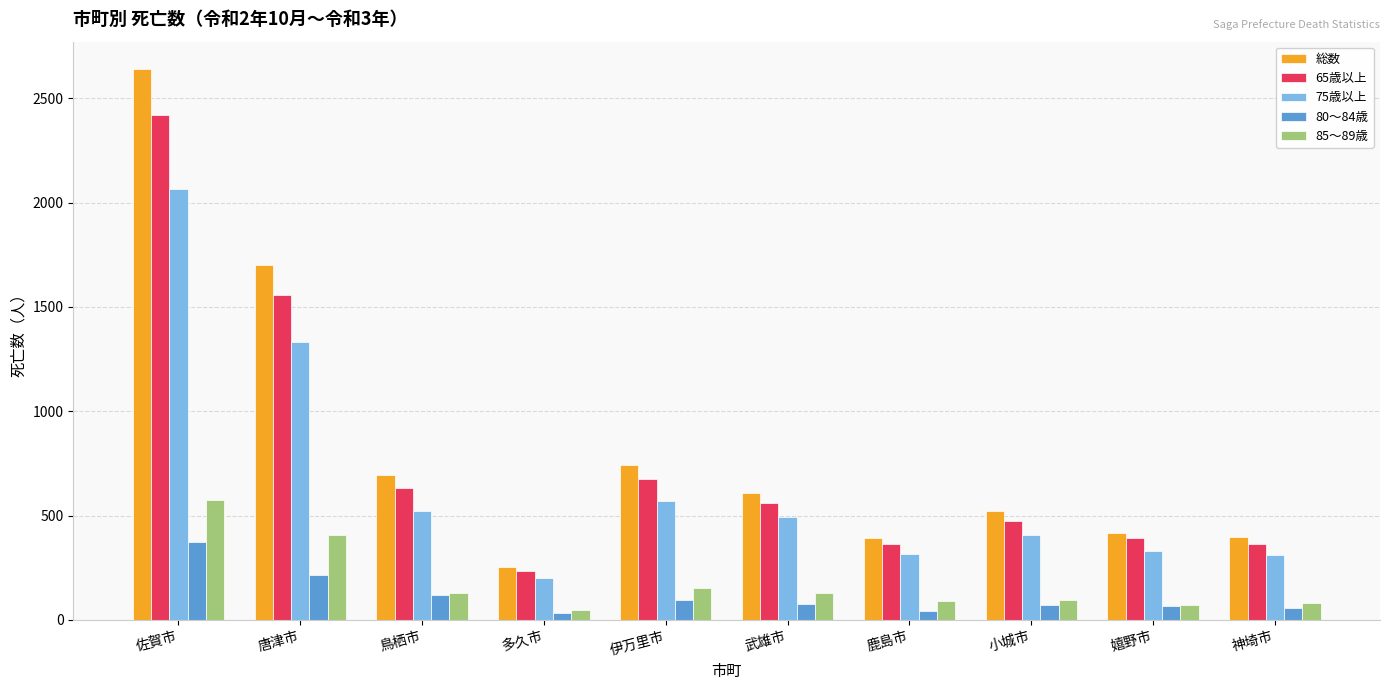

List the series in order of their peak value, highest first.

総数, 65歳以上, 75歳以上, 85～89歳, 80～84歳